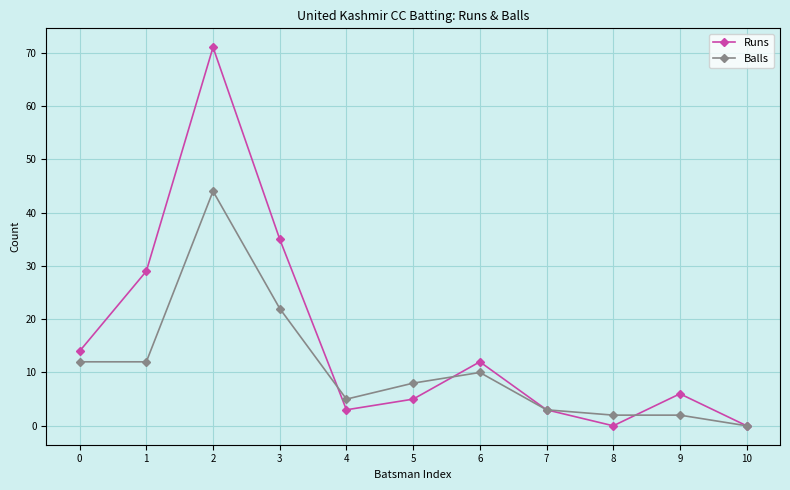

What are all the series names shown in the legend?

Runs, Balls